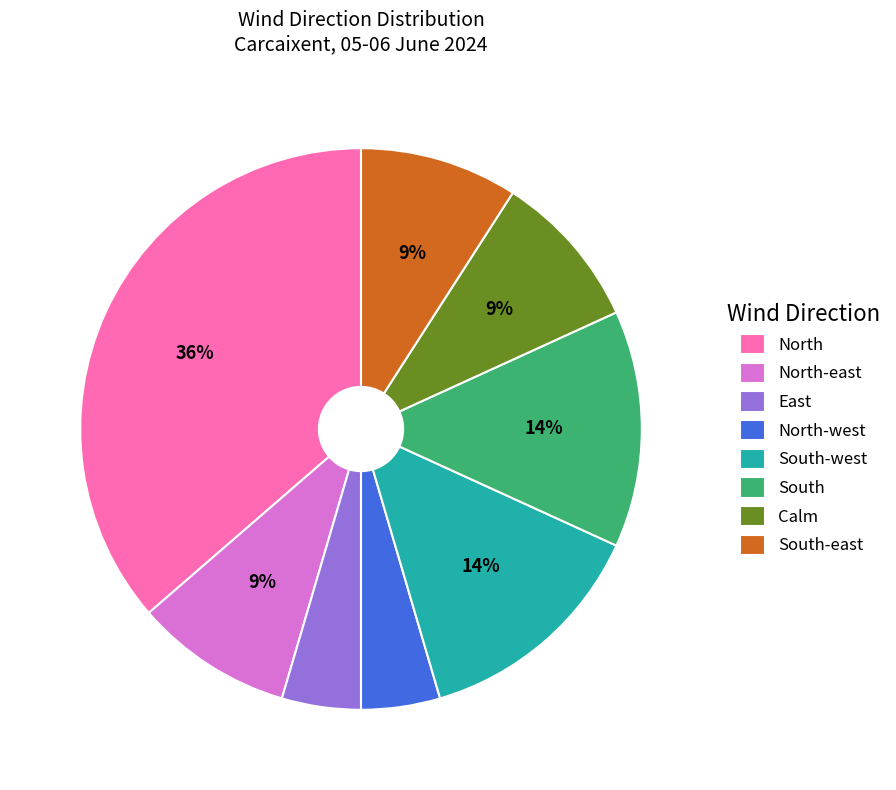

To the nearest percent, what is the average slice percentage?

12%